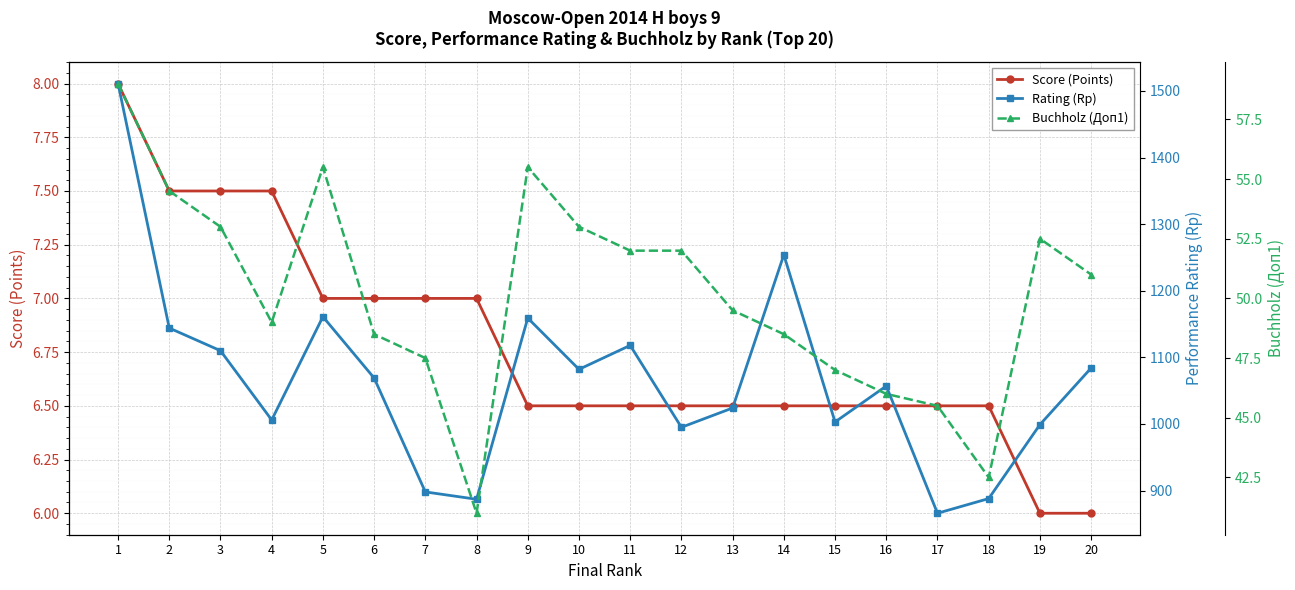

How many lines are shown in the chart?

3